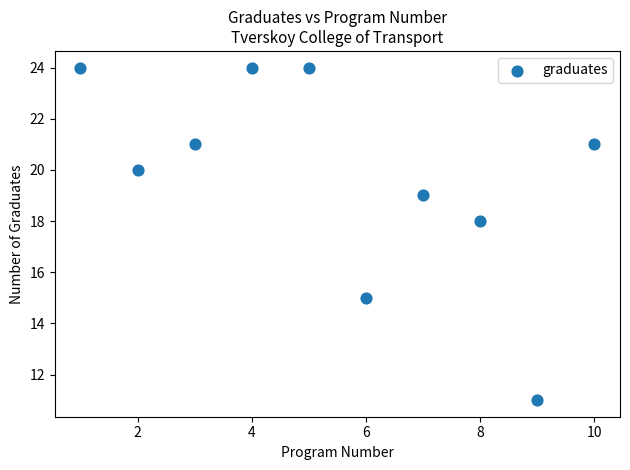

What Y value in the scatter plot is closest to 17?

18